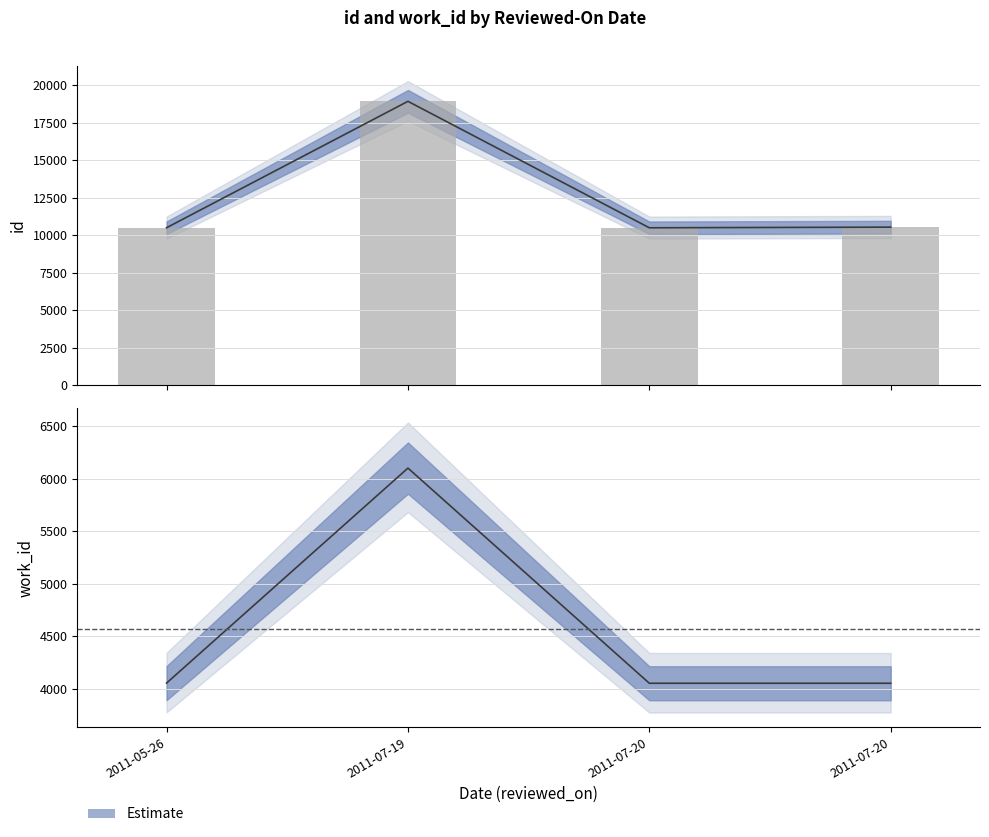

True or false: work_id has a value of 4052 at 2011-07-20.

True